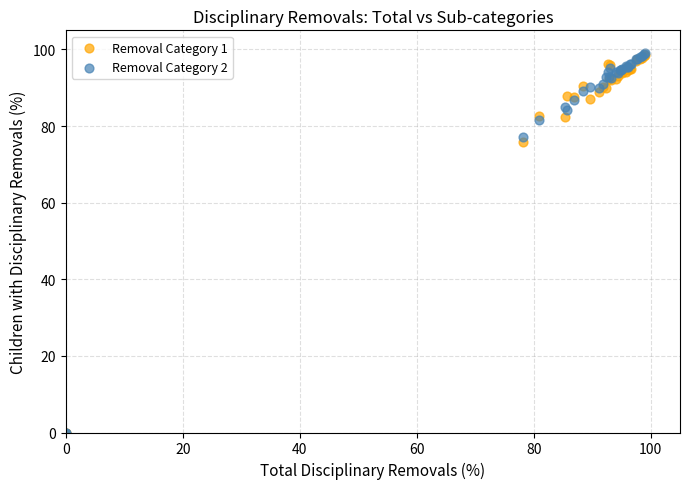

Across all series, what Y value is closest to 49?

75.8